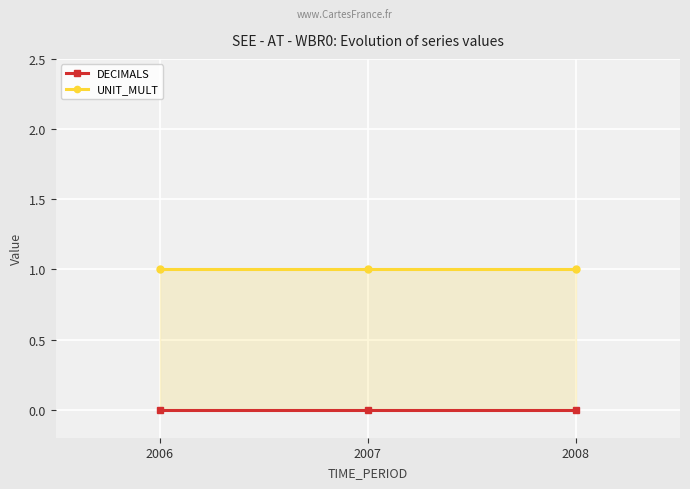

What is the sum of all UNIT_MULT values?

3